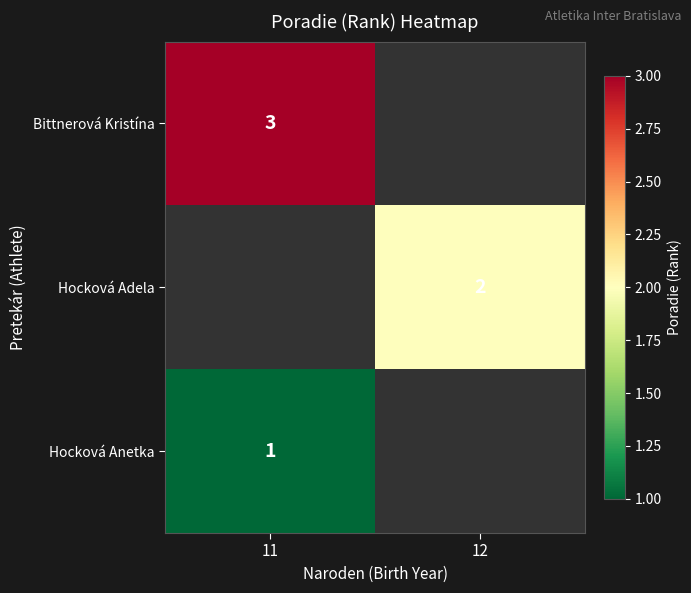

The value of Hocková Anetka at 11 is 1. True or false?

True